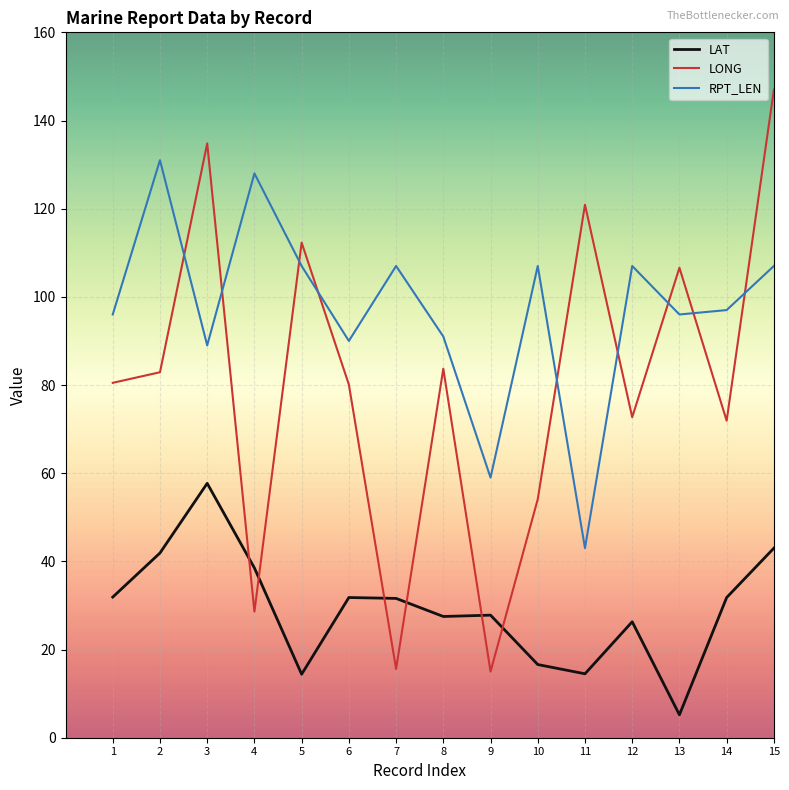

At which category is the sum across all series the highest?

15